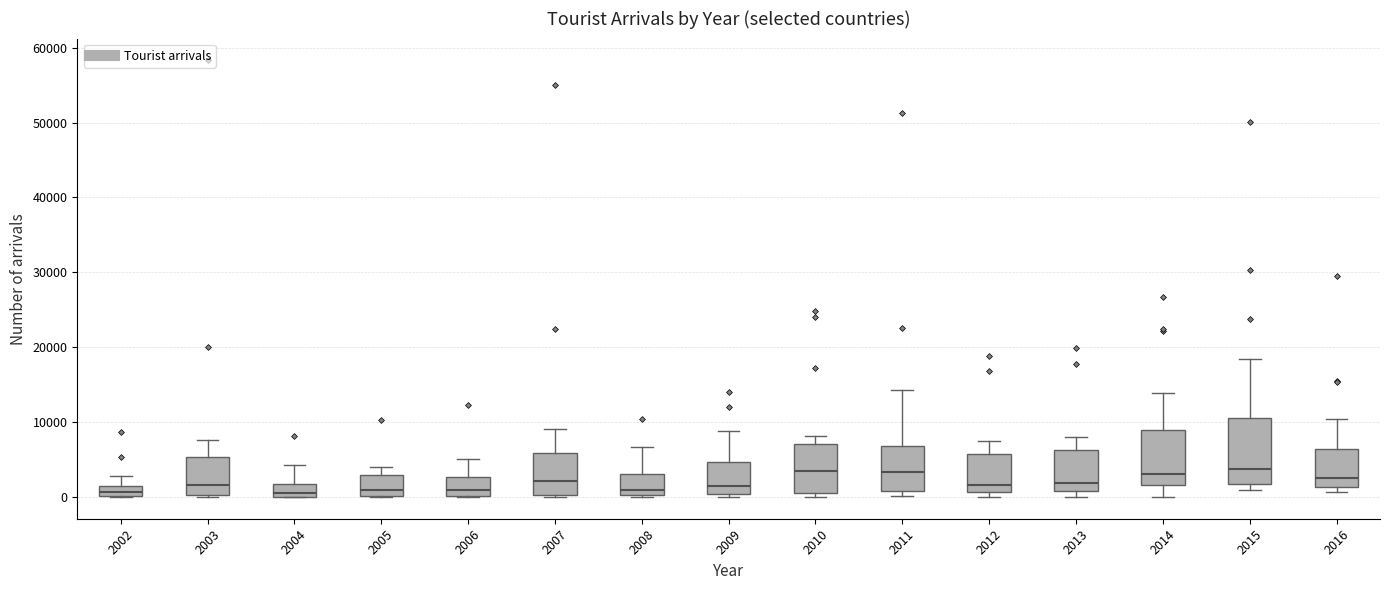

Which box is the tallest, from its lower edge to its upper edge?

2015